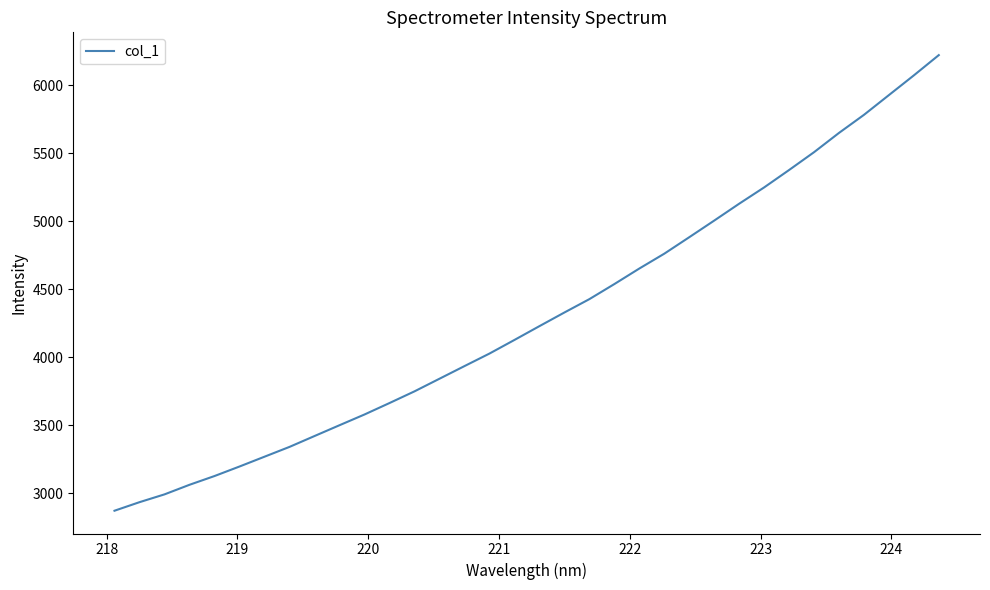

What is the difference between the maximum and minimum values?

3350.5